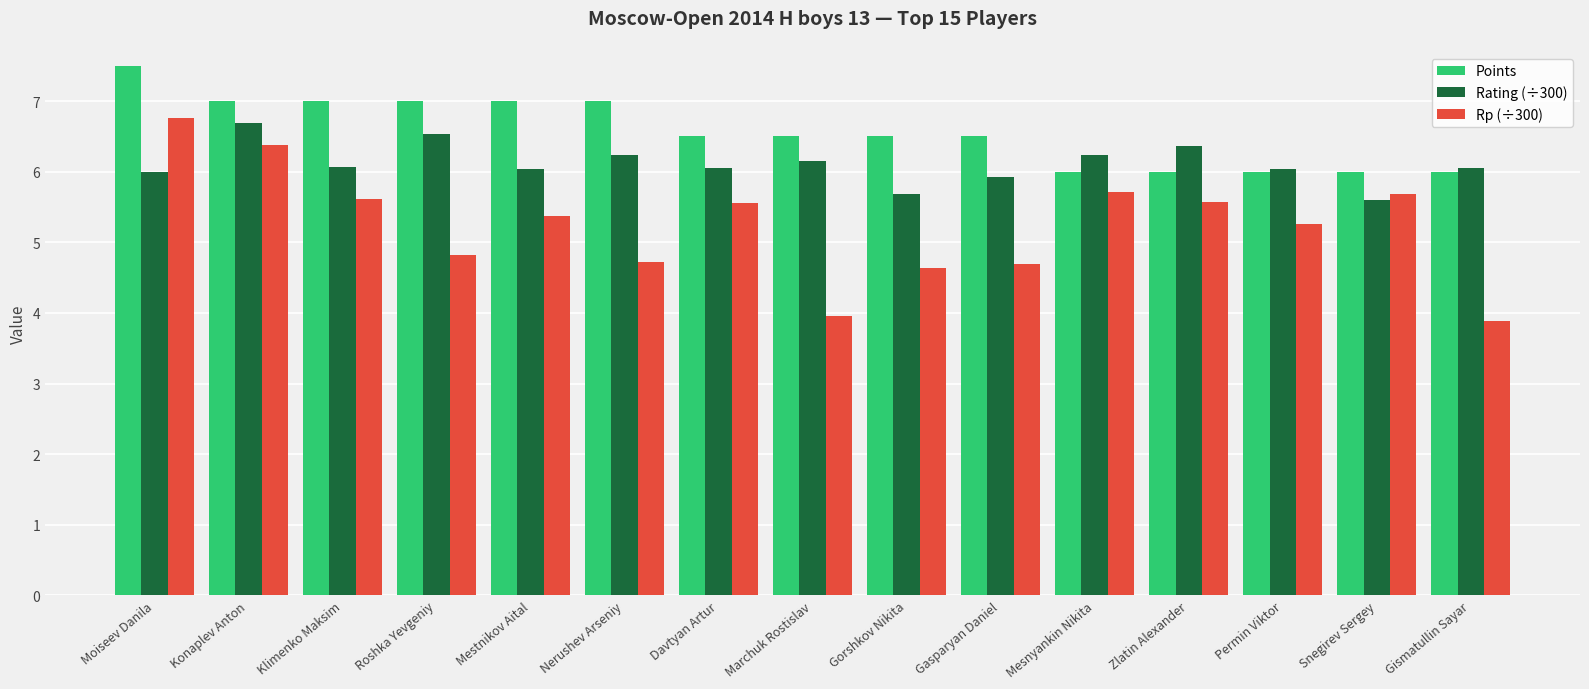

Which series changed the most between Moiseev Danila and Snegirev Sergey?

Points